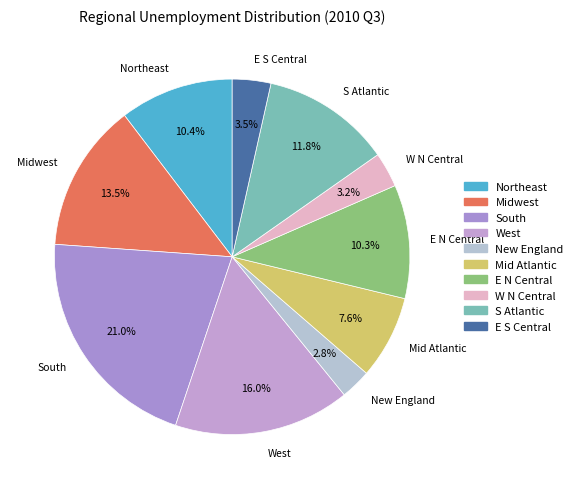

What percentage do South and E S Central together represent?

24.5%